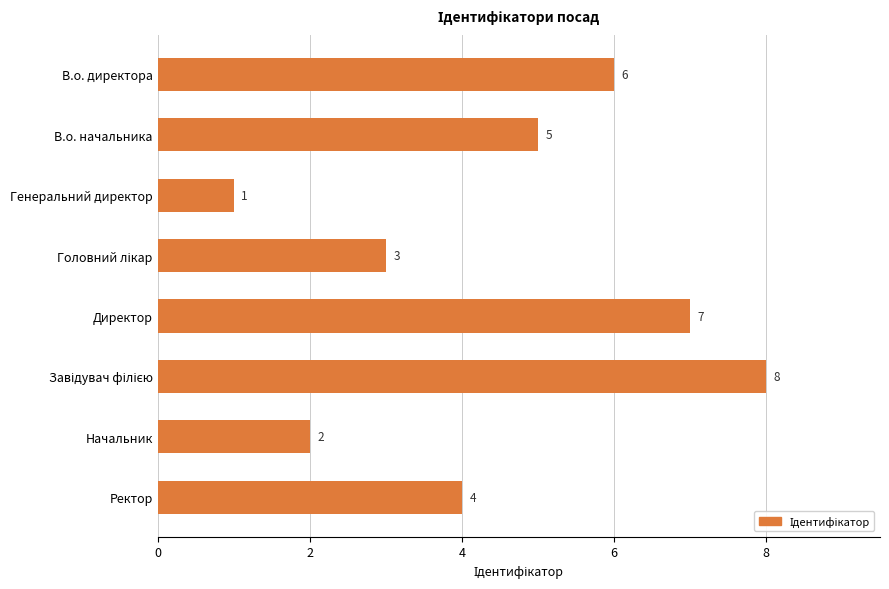

What is the label of the 1st bar from the bottom?

Ректор